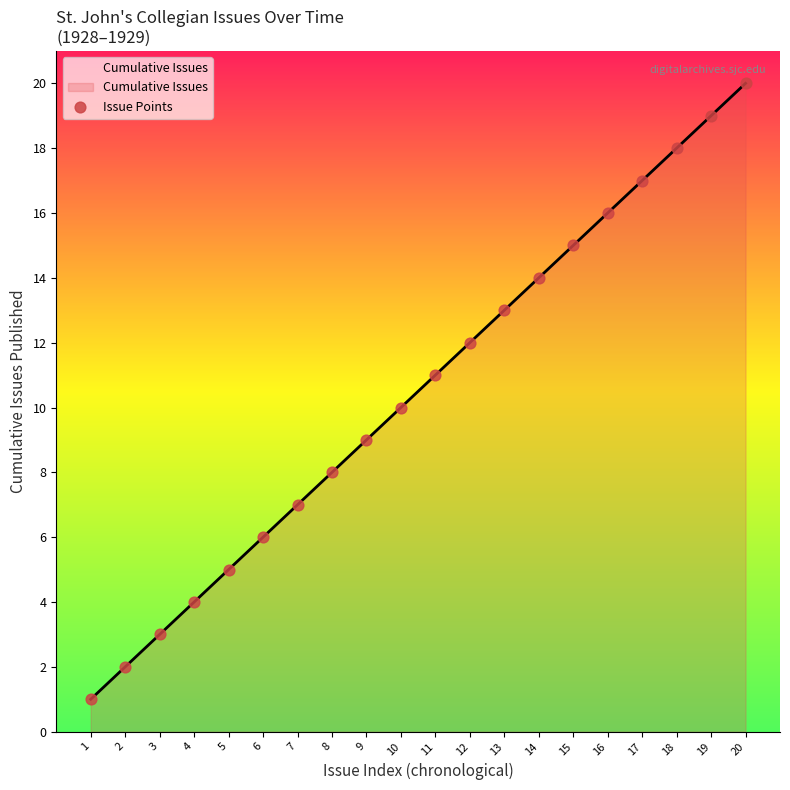

What is the ratio of the value at 6 to the value at 19?

0.3